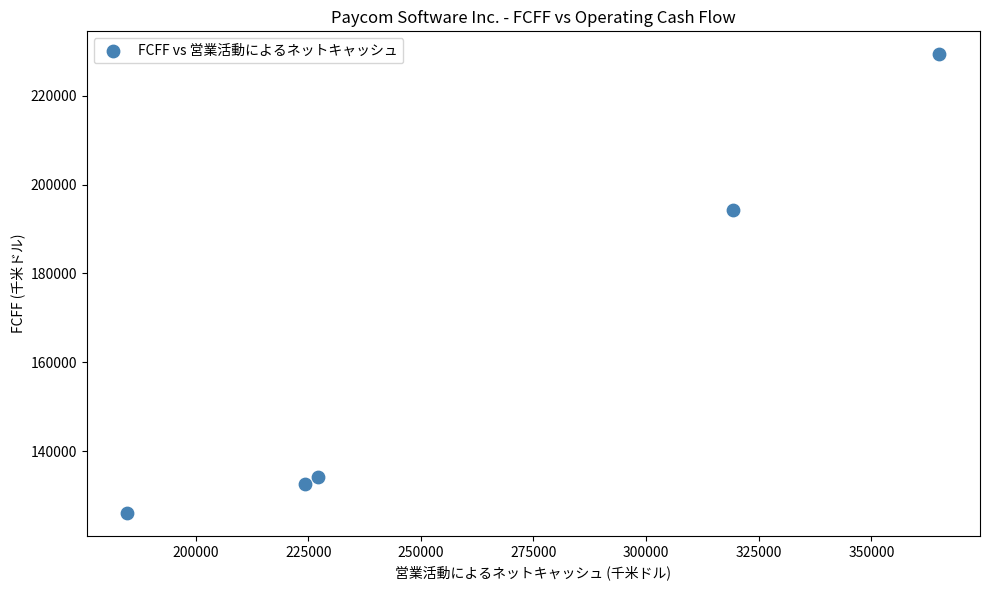

What Y value in the scatter plot is closest to 177702?

194250